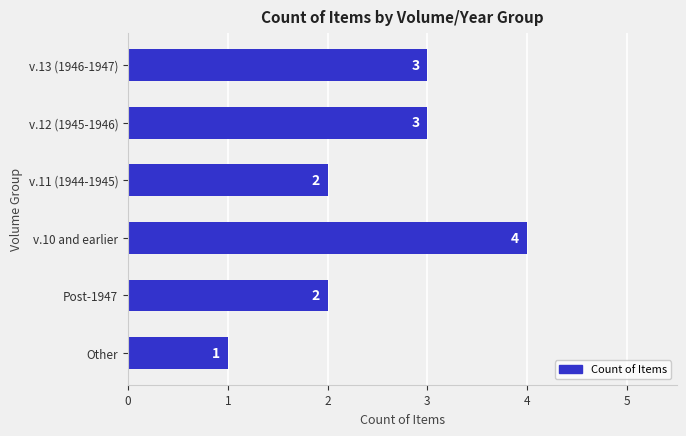

Reading top to bottom, transcribe all the data shown in this chart.

v.13 (1946-1947)=3	v.12 (1945-1946)=3	v.11 (1944-1945)=2	v.10 and earlier=4	Post-1947=2	Other=1